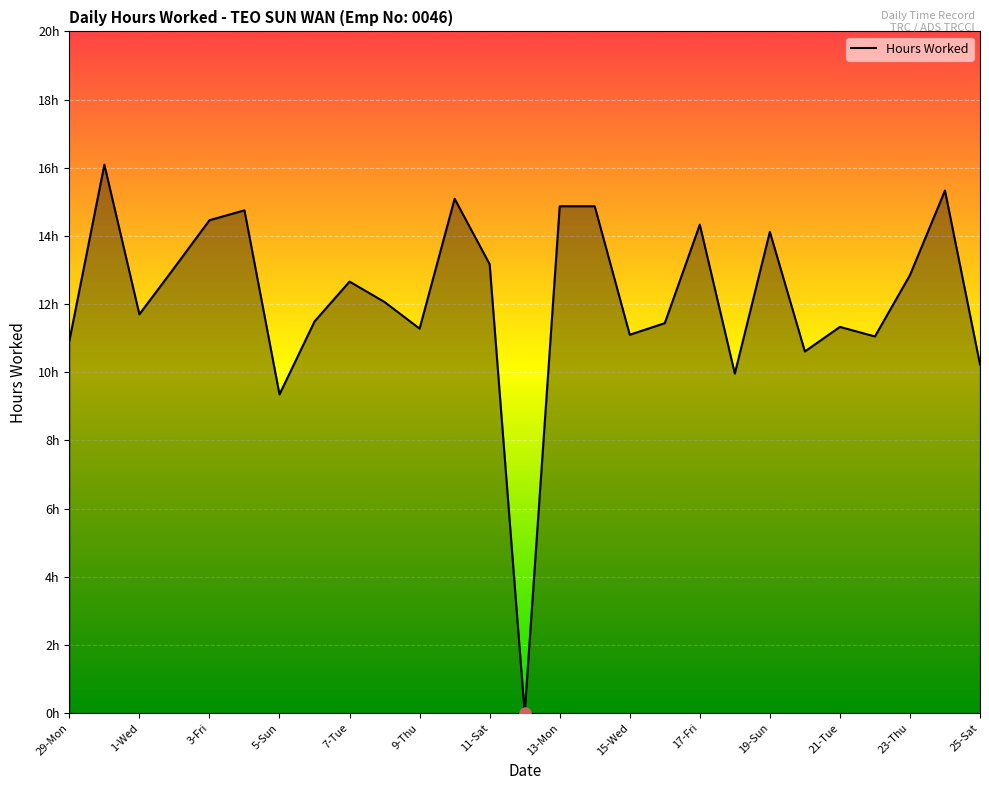

Is this an area chart (filled region under the line)?

Yes